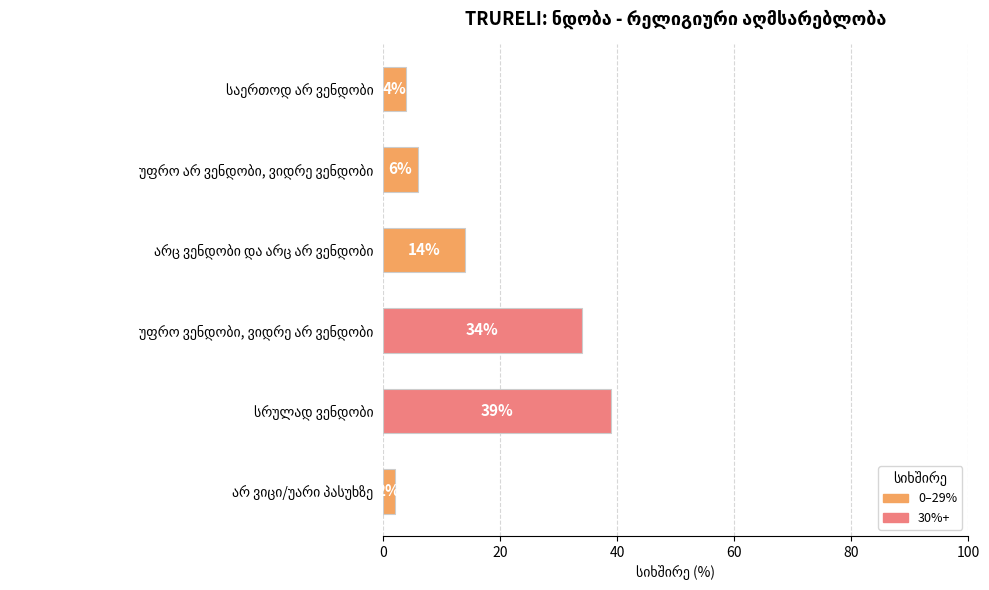

What is the difference between the maximum and minimum values?

37